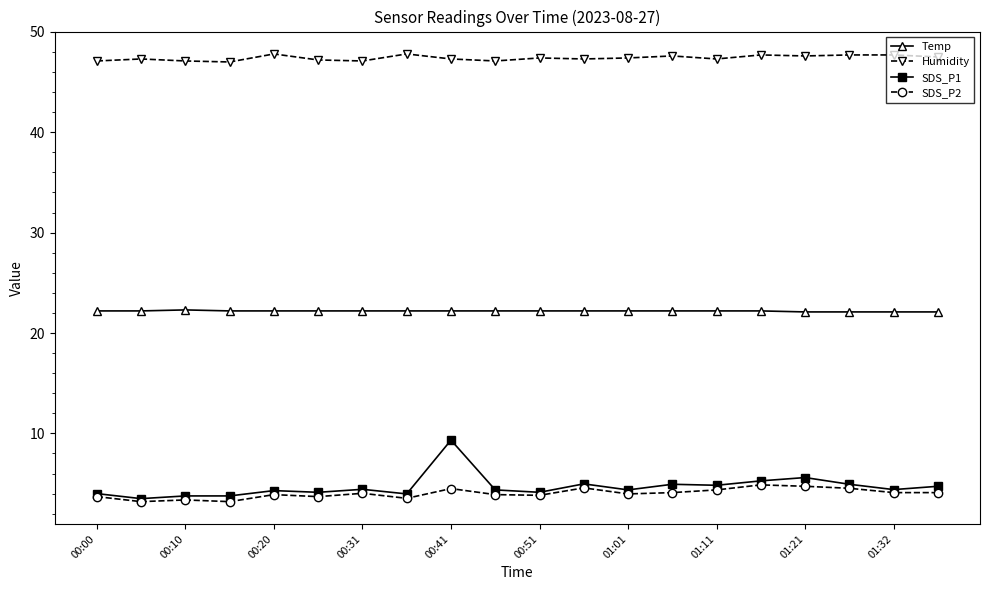

True or false: SDS_P1 has more than 0 interior local peaks.

True